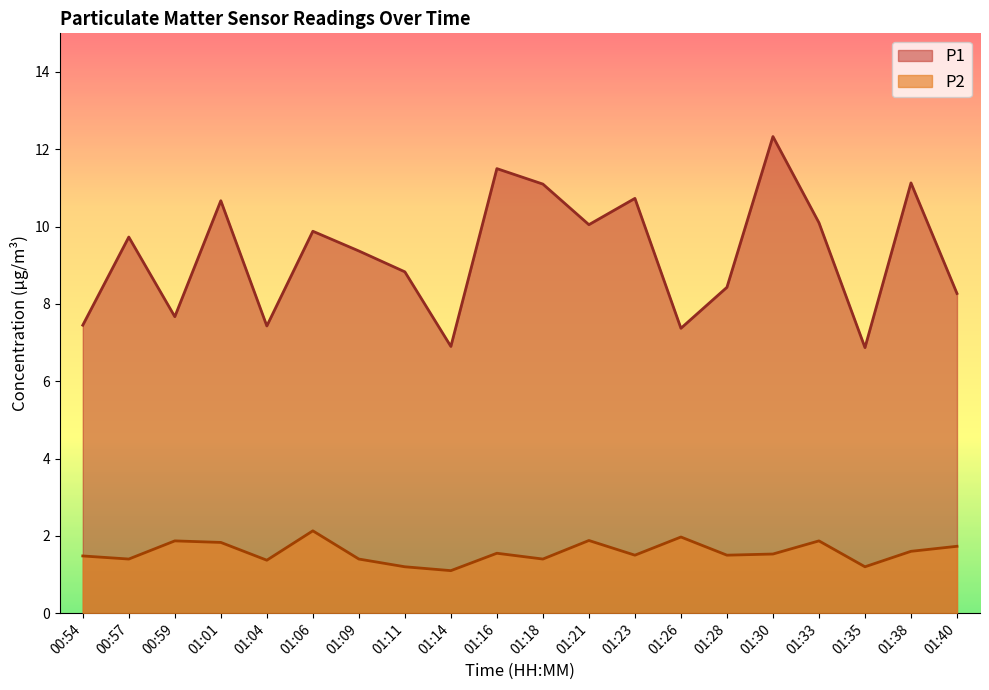

At which label is P2 closest to 1?

01:14